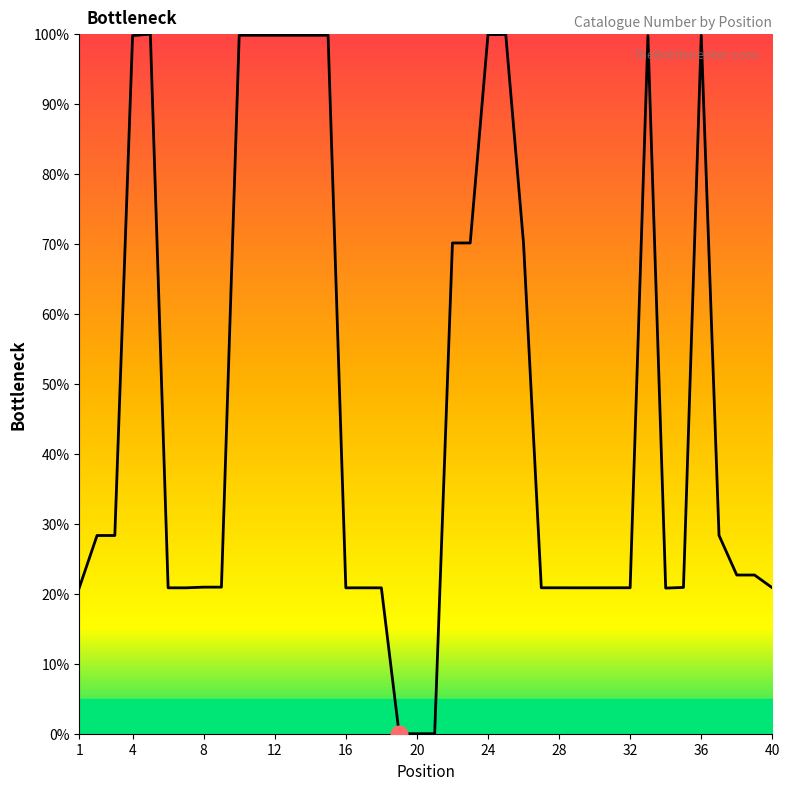

What is the difference between the maximum and minimum values?

100.0